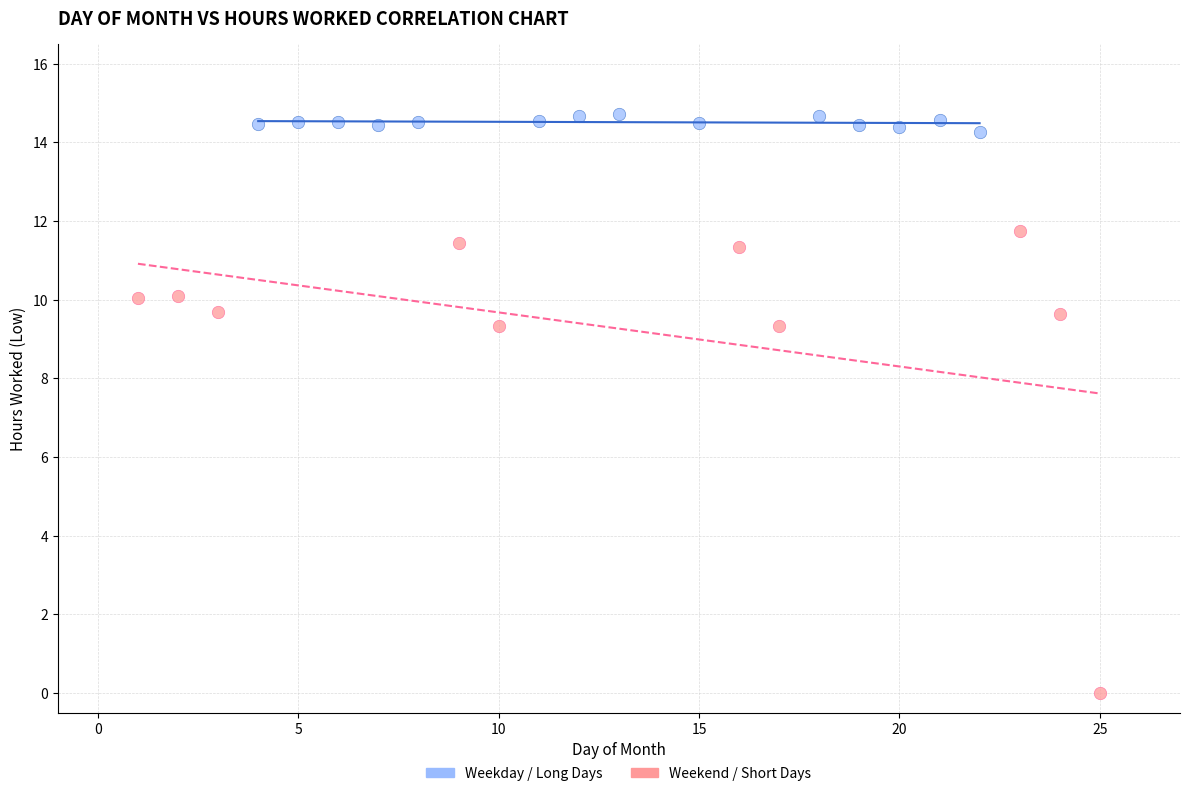

Which series reaches the minimum Y coordinate?

Weekend / Short Days